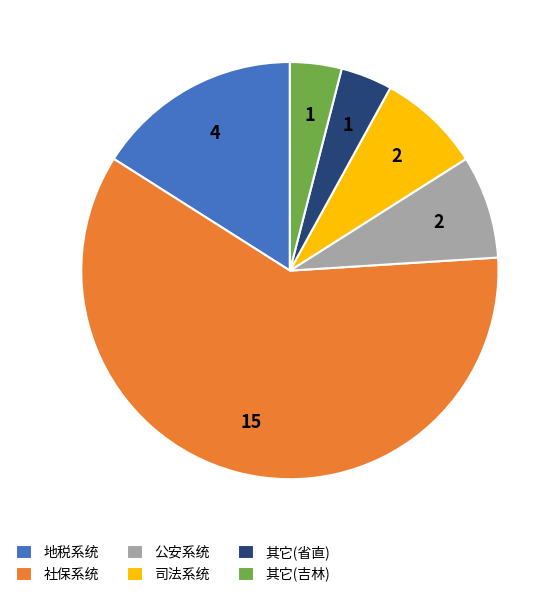

Between 公安系统 and 地税系统, which is larger?

地税系统